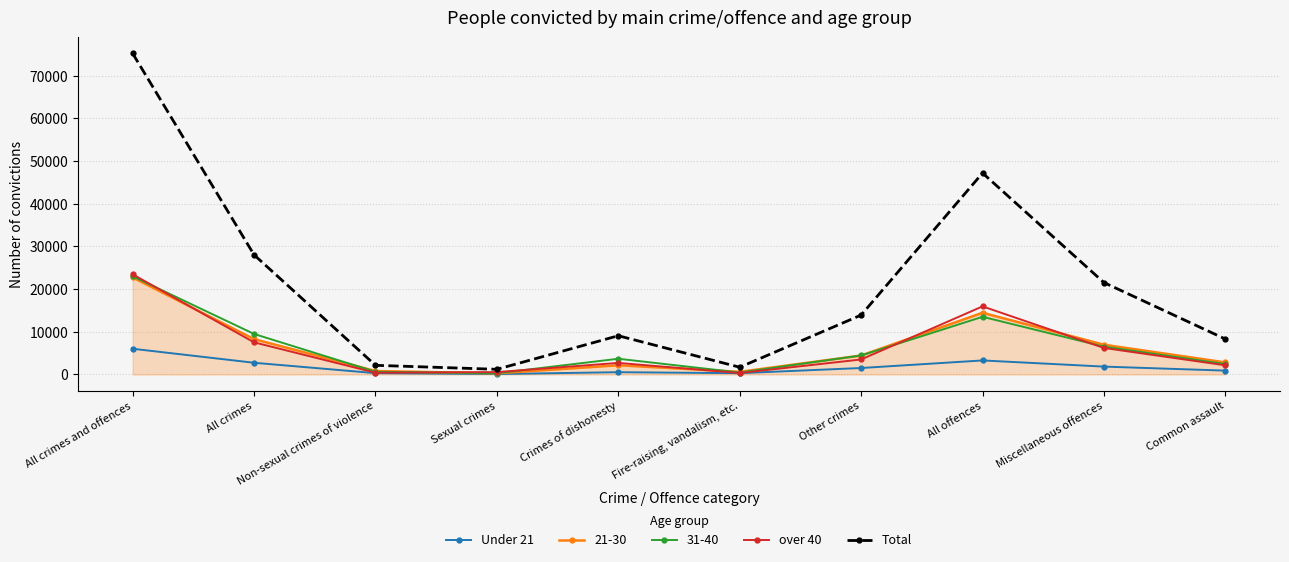

What is the difference between the maximum and minimum values in the Under 21 series?

5926